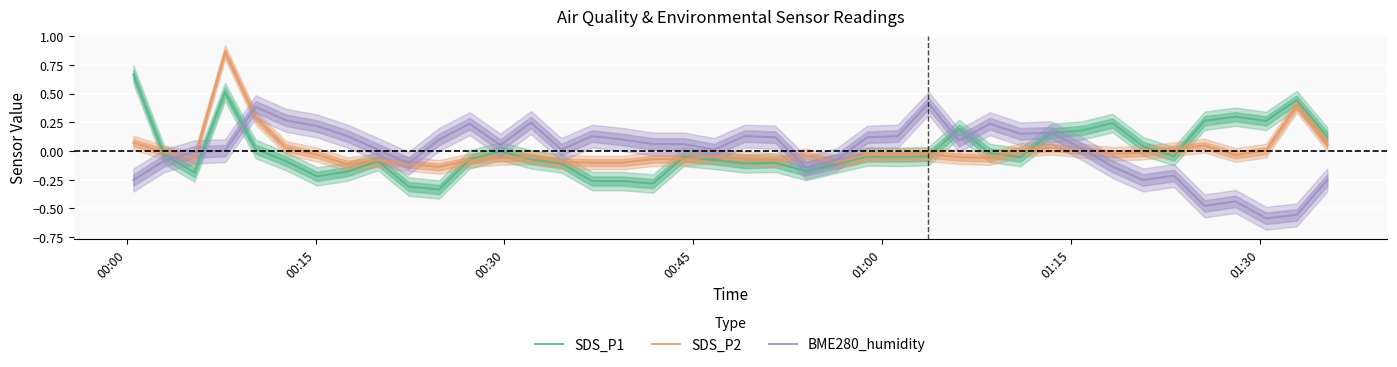

Count the number of data series in this chart.

3